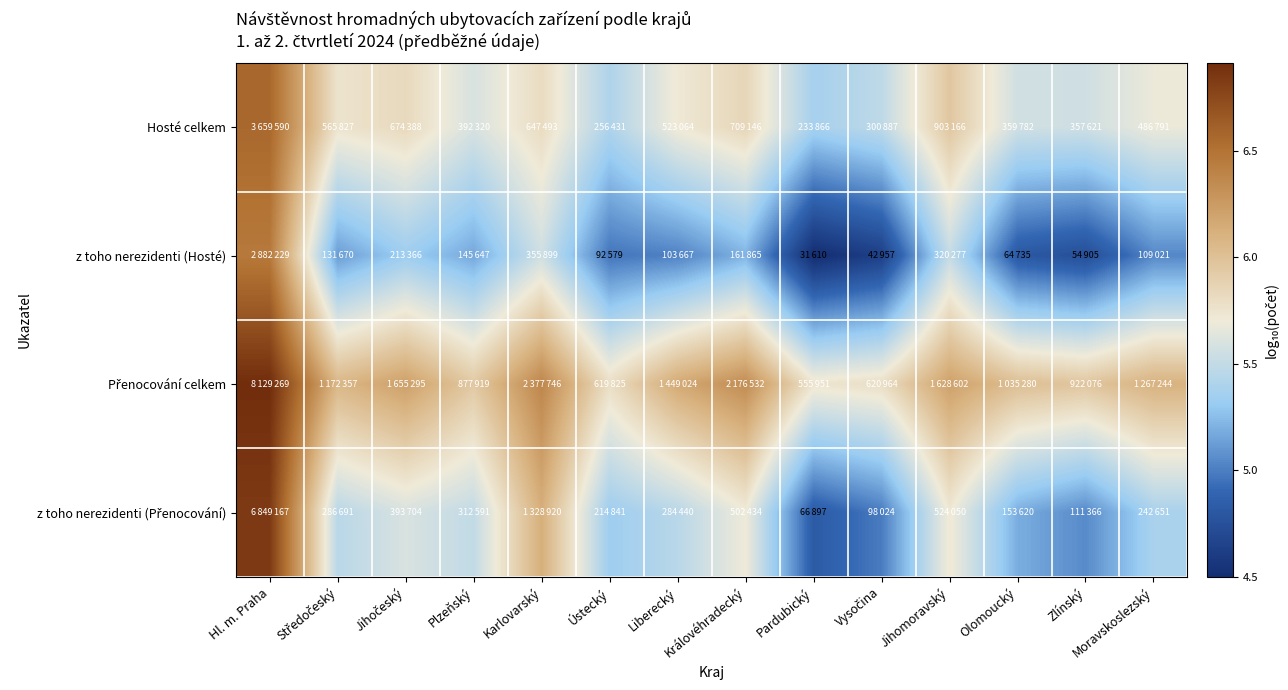

Between Vysočina and Středočeský, which is larger?

Středočeský